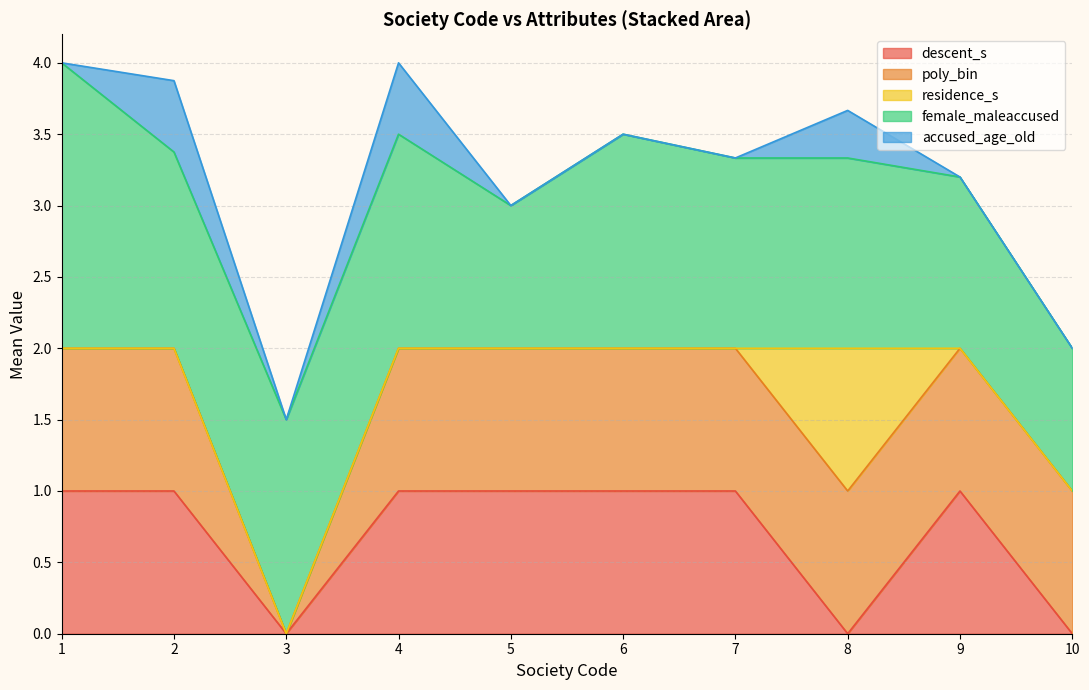

What is the total value across all series at 2?

3.9